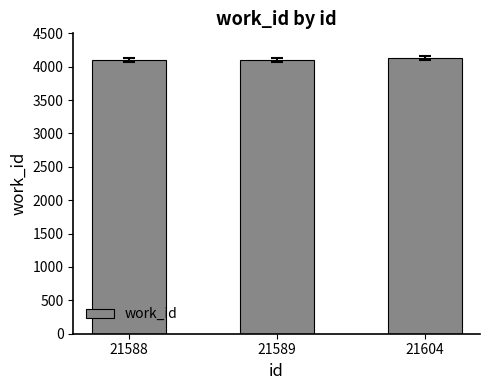

What is the difference between the maximum and minimum values?

33